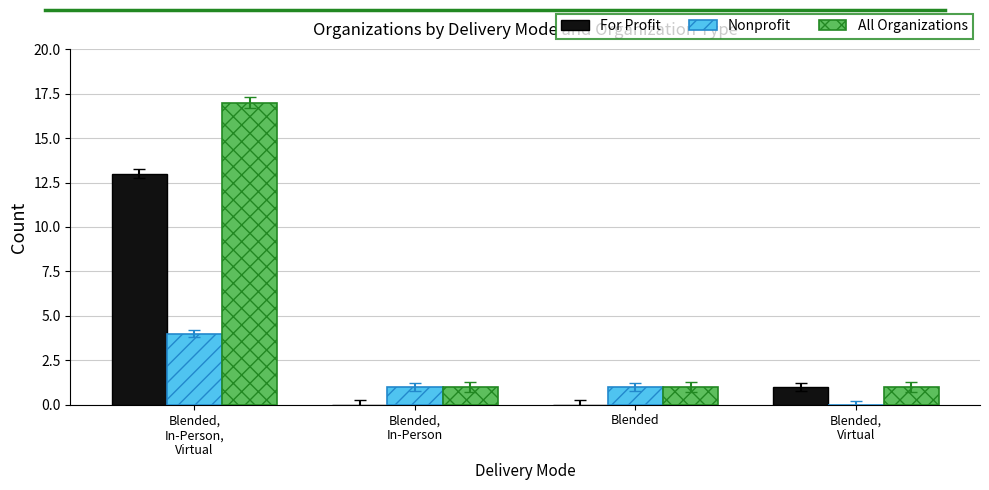

Which series has the largest total across all categories?

All Organizations